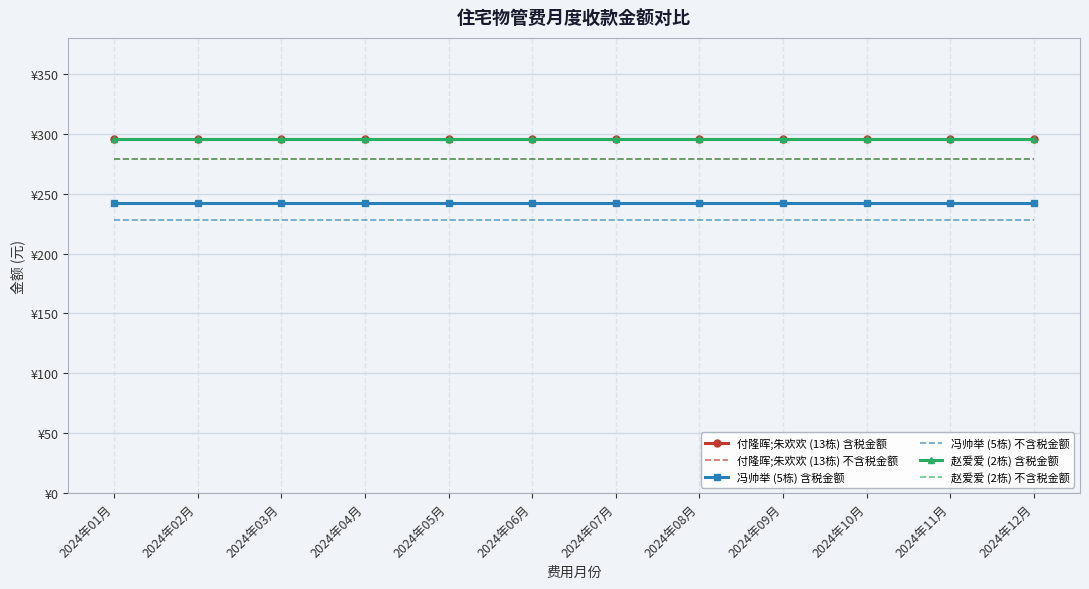

True or false: 赵爱爱 (2栋) 含税金额 has more than 0 interior local peaks.

False